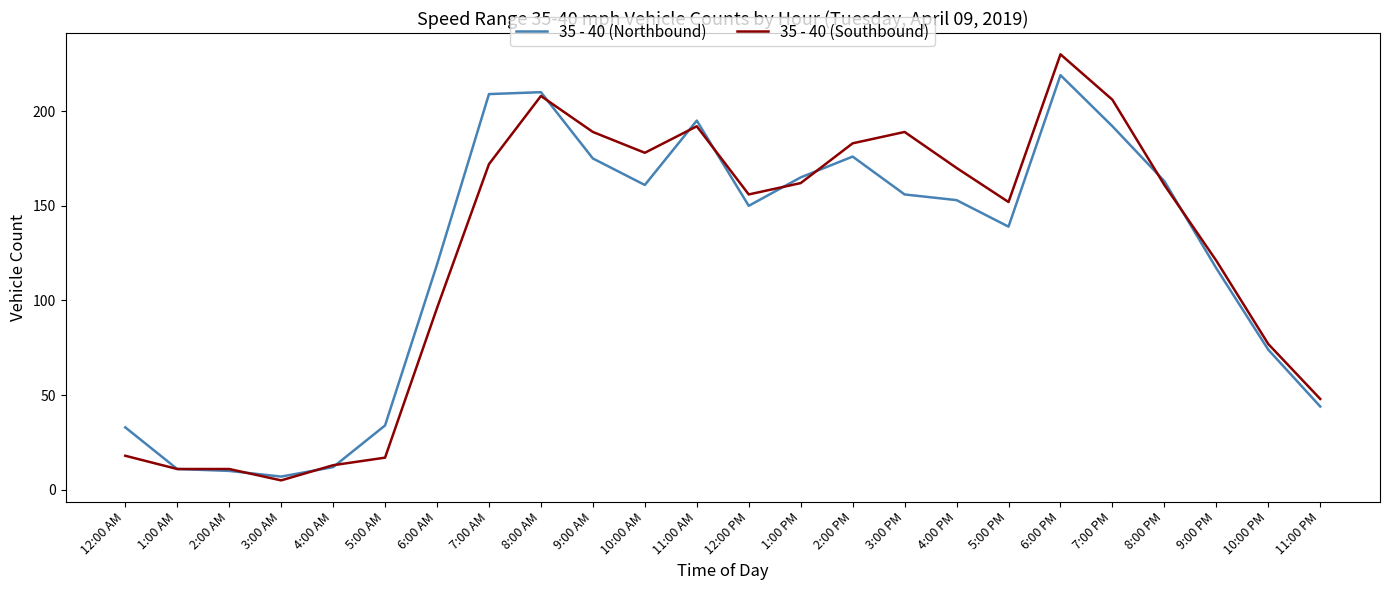

Is it true that 35 - 40 (Southbound) equals 189 at 9:00 AM?

True